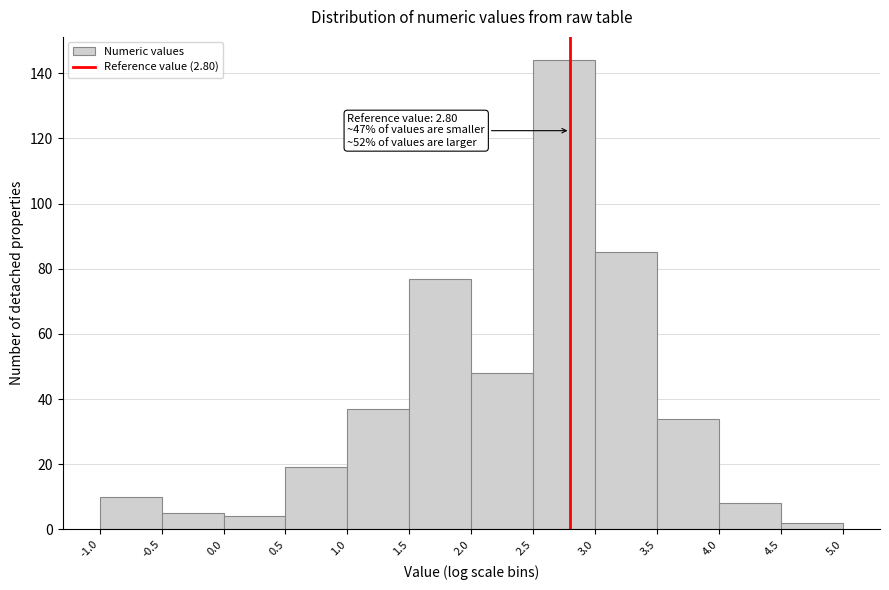

Over which range of the x-axis is the bar tallest?

2.5 to 3.0